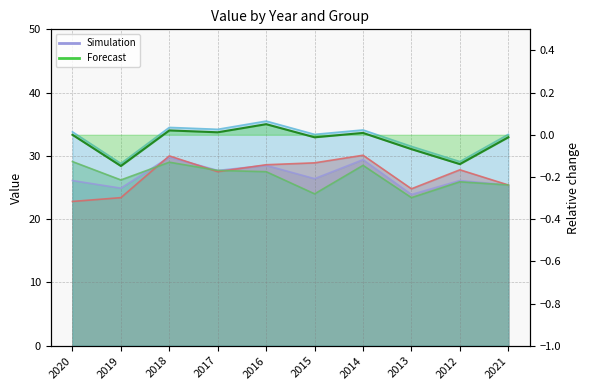

At which category does the chart reach its peak across all series?

2016